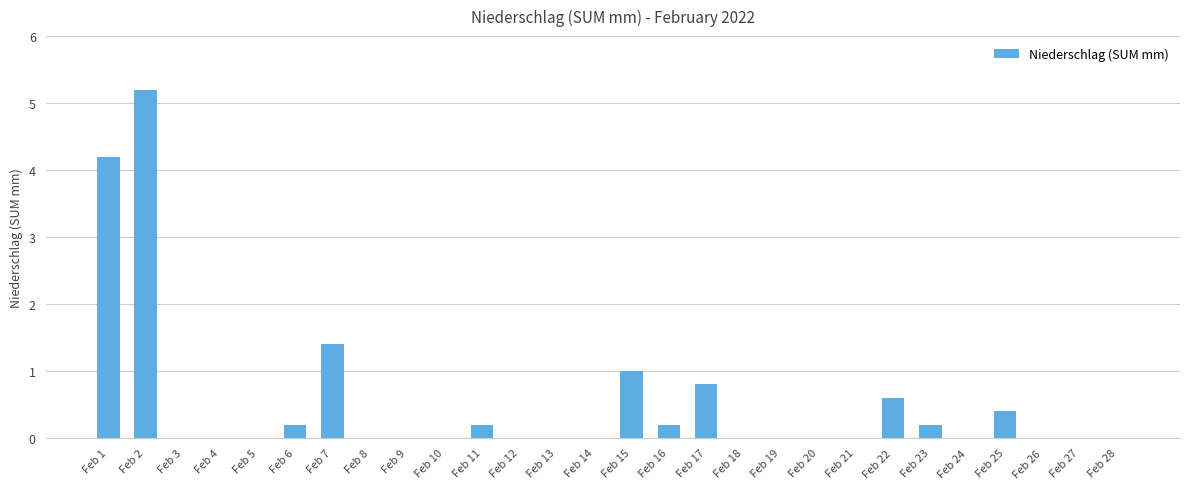

The chart shows a value of 7.3 at Feb 1. True or false?

False